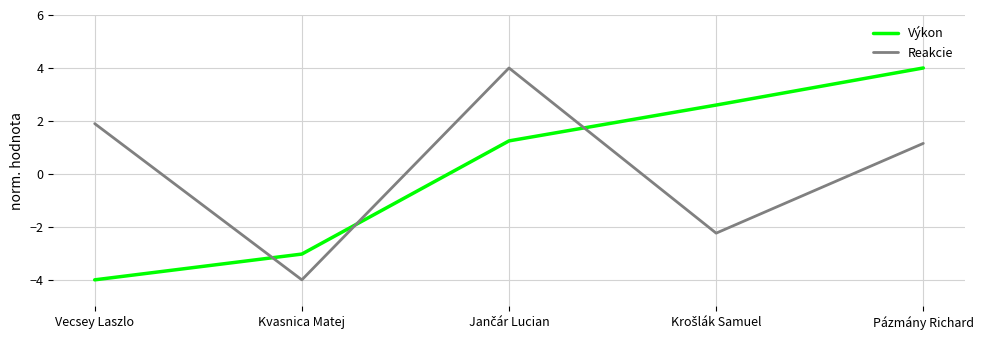

What is the difference between the highest and lowest values at Vecsey Laszlo?

5.9